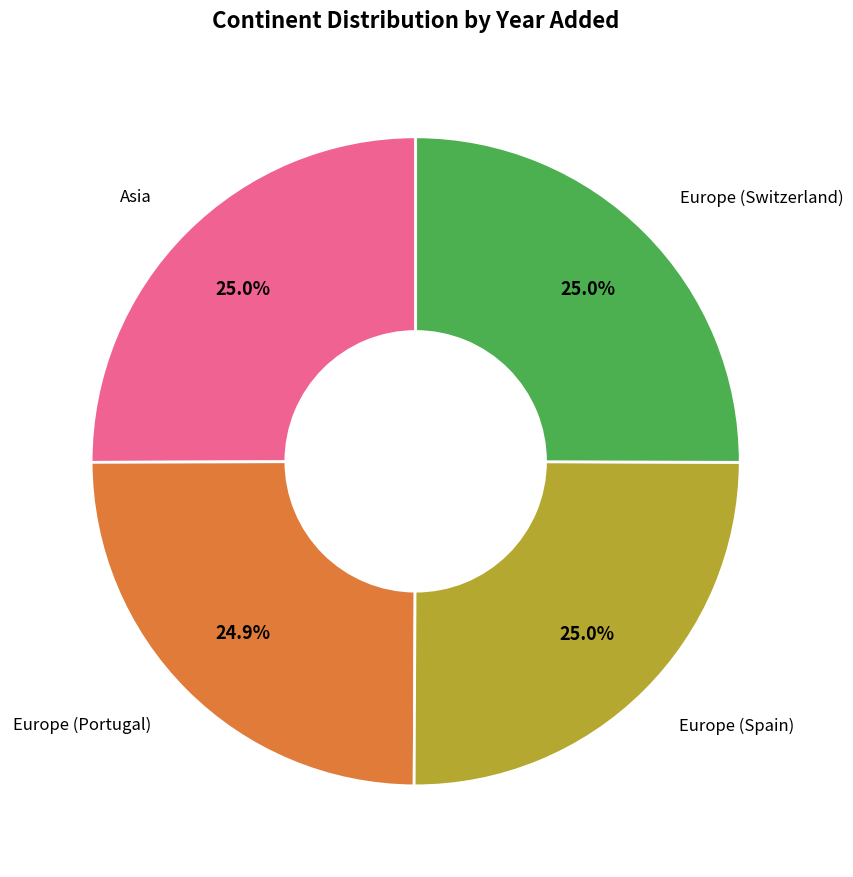

Does any single category account for the majority?

No